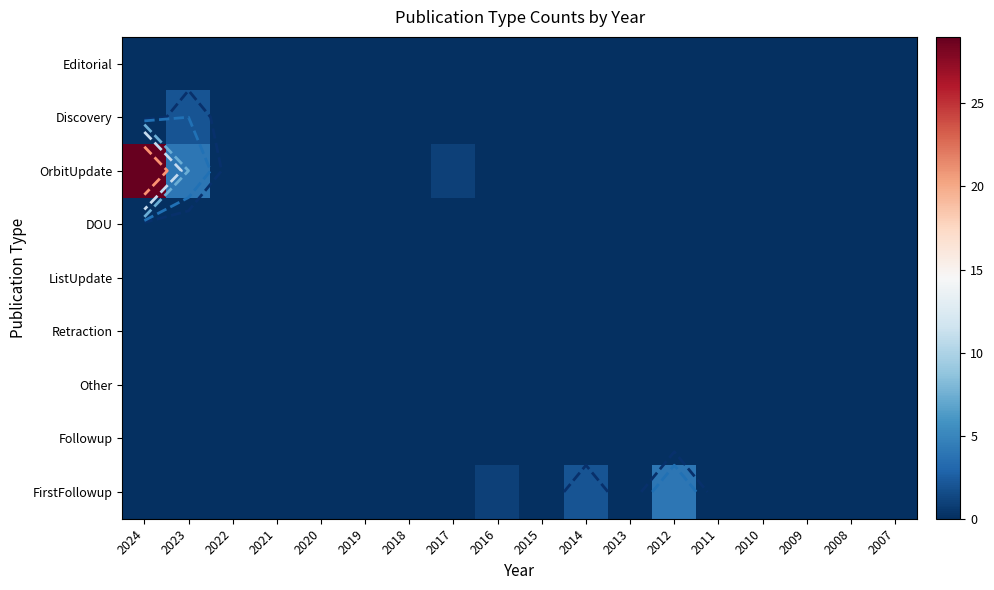

Which label corresponds to the largest value in the chart?

2024